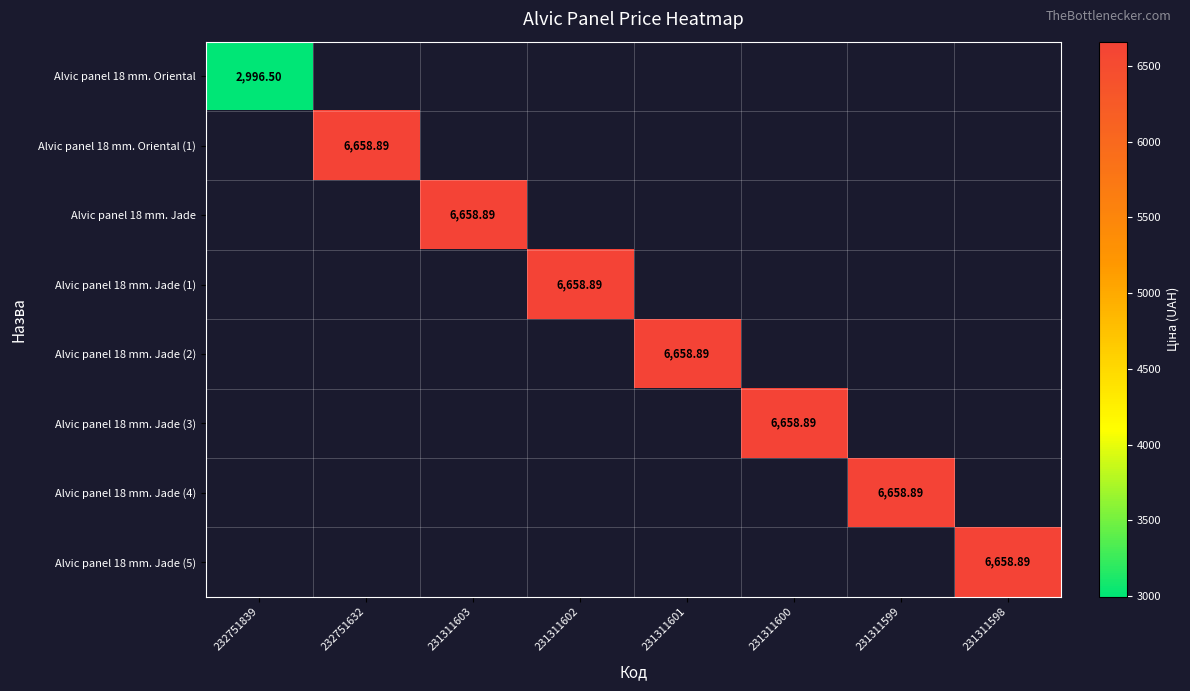

At which category does the chart reach its peak across all series?

232751632